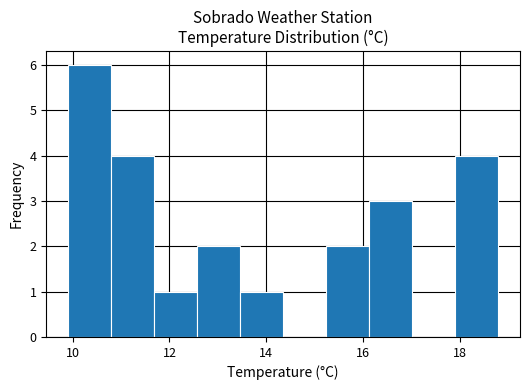

Reading left to right, list every bar in this chart as the range it spans on the x-axis followed by its height. Neither the bar edges nor the heights are printed on the chart, so give them approximately, as read against the axes.

10.0 to 10.8: 6
10.8 to 11.6: 4
11.6 to 12.6: 1
12.6 to 13.4: 2
13.4 to 14.4: 1
14.4 to 15.2: 0
15.2 to 16.2: 2
16.2 to 17.0: 3
17.0 to 18.0: 0
18.0 to 18.8: 4